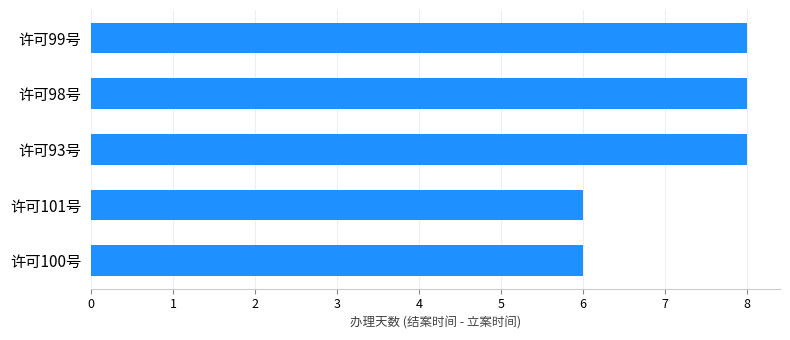

The chart shows a value of 8 at 许可93号. True or false?

True